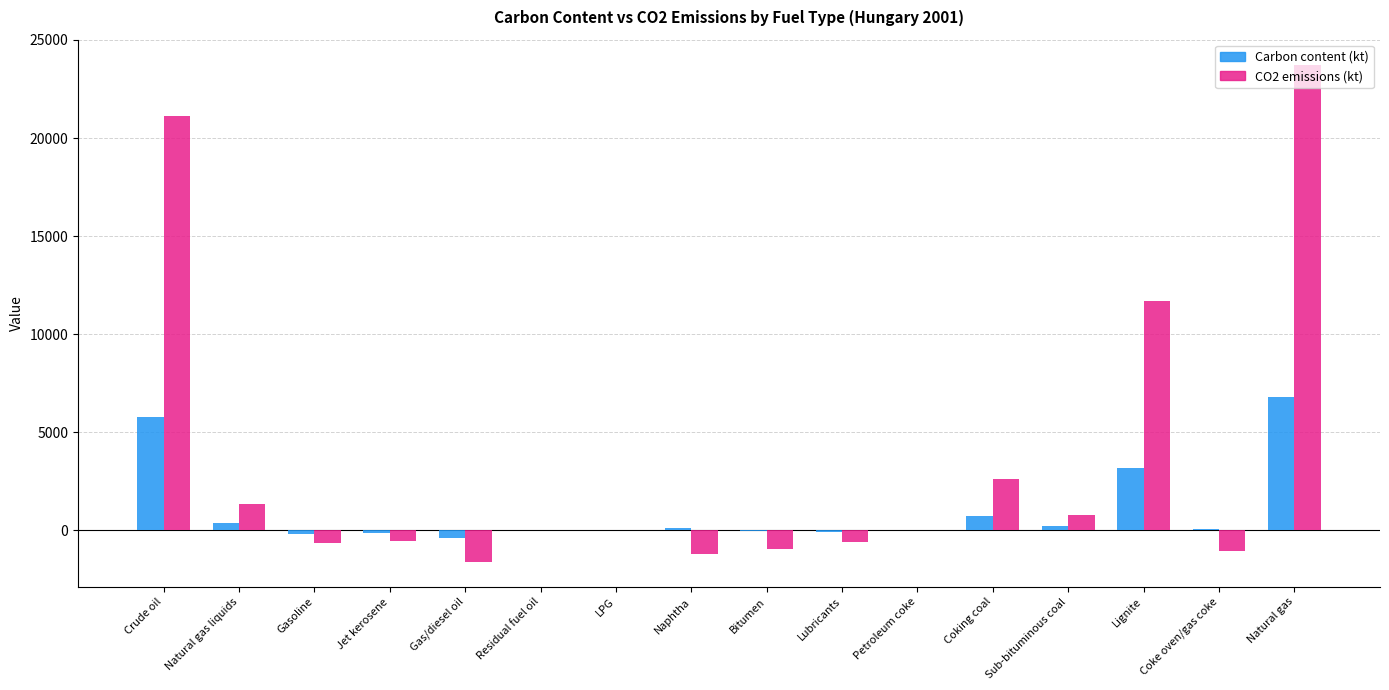

The CO2 emissions (kt) series shows 781.6 at Sub-bituminous coal. True or false?

True